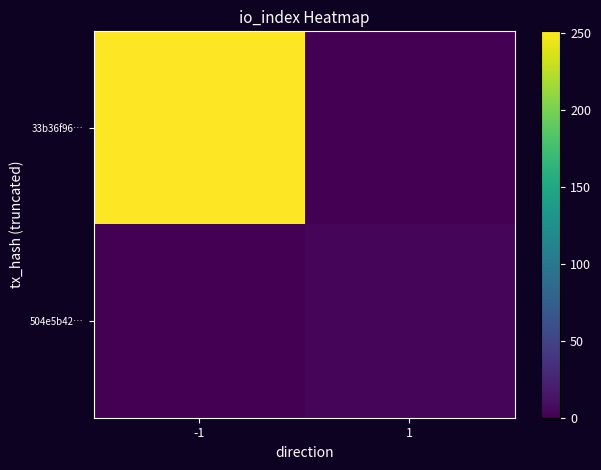

List the series in order of their overall mean, highest first.

33b36f96…, 504e5b42…